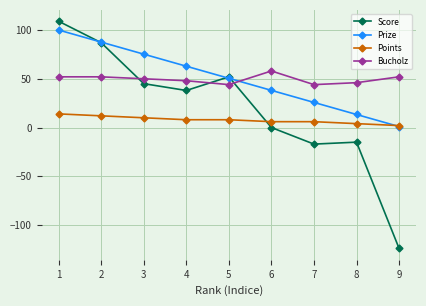

Where do Prize and Points first cross each other?

8 and 9